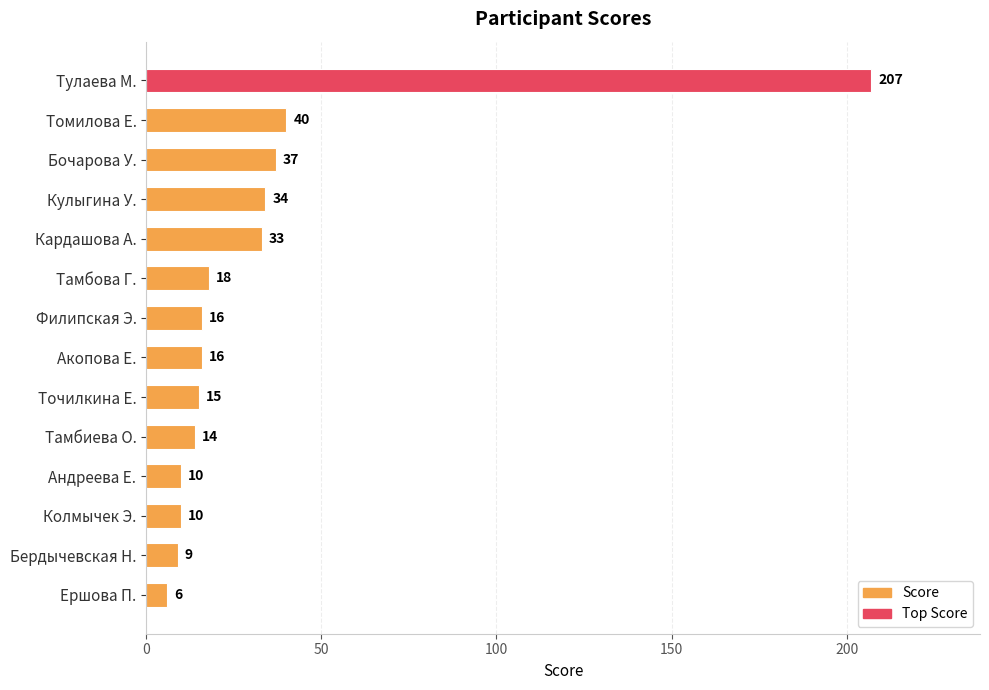

What is the greatest value displayed?

207